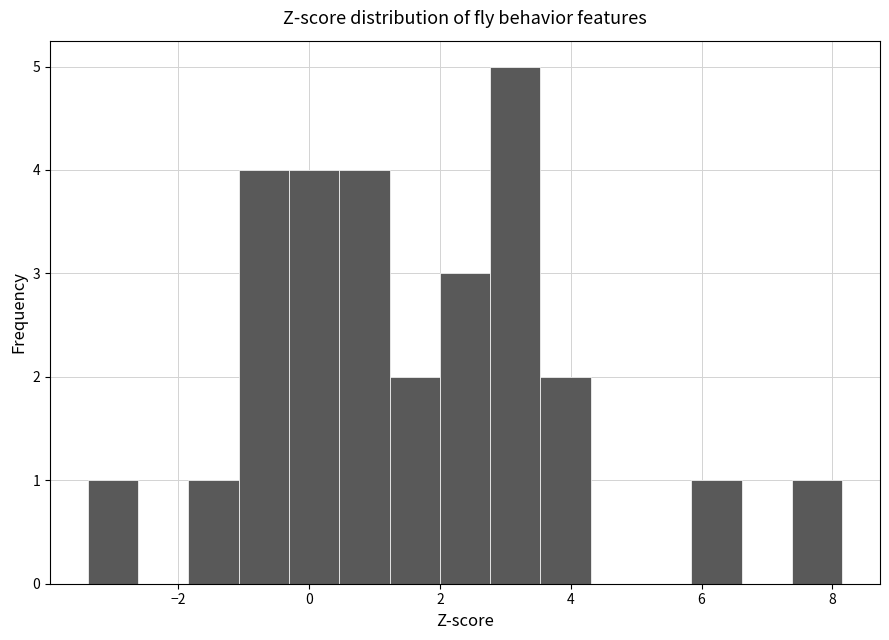

Read against the x-axis, roughly where is the centre of the tallest bar?

3.2